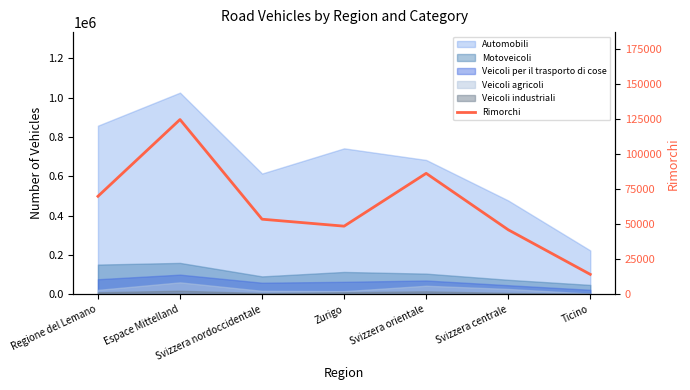

Which category has the highest value across all series?

Espace Mittelland